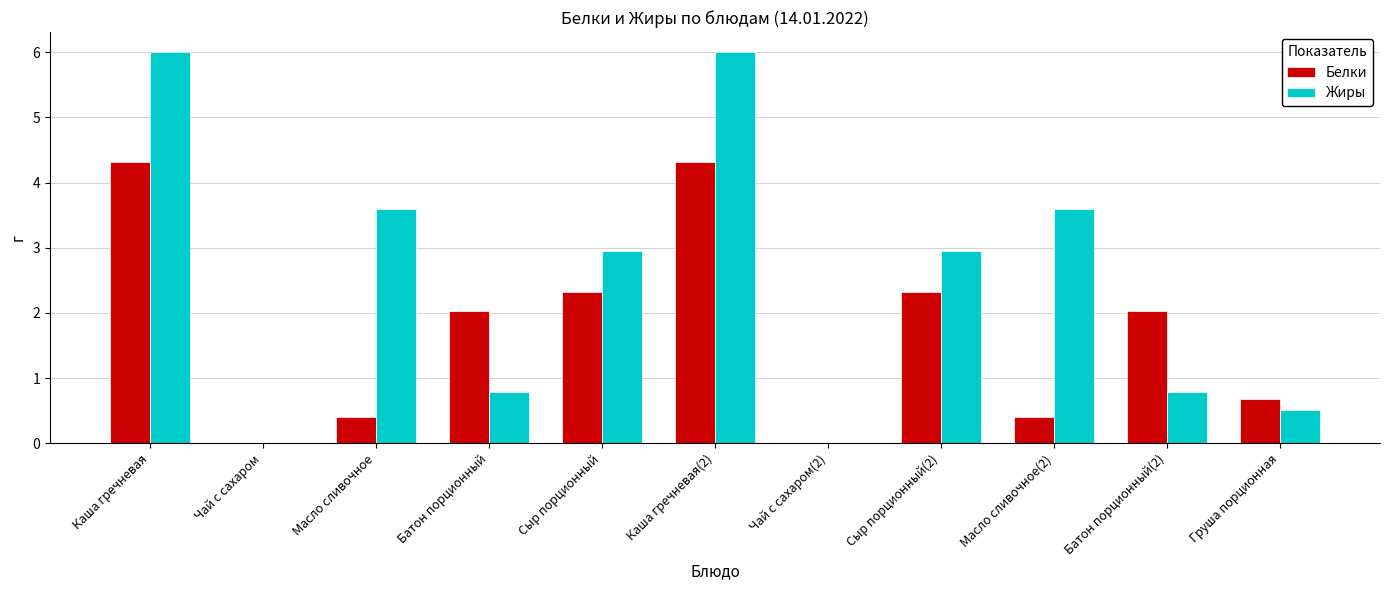

Reading left to right, extract all data points from this chart.

Белки: 4.3	0.0	0.4	2.0	2.3	4.3	0.0	2.3	0.4	2.0	0.7
Жиры: 6.0	0.0	3.6	0.8	3.0	6.0	0.0	3.0	3.6	0.8	0.5